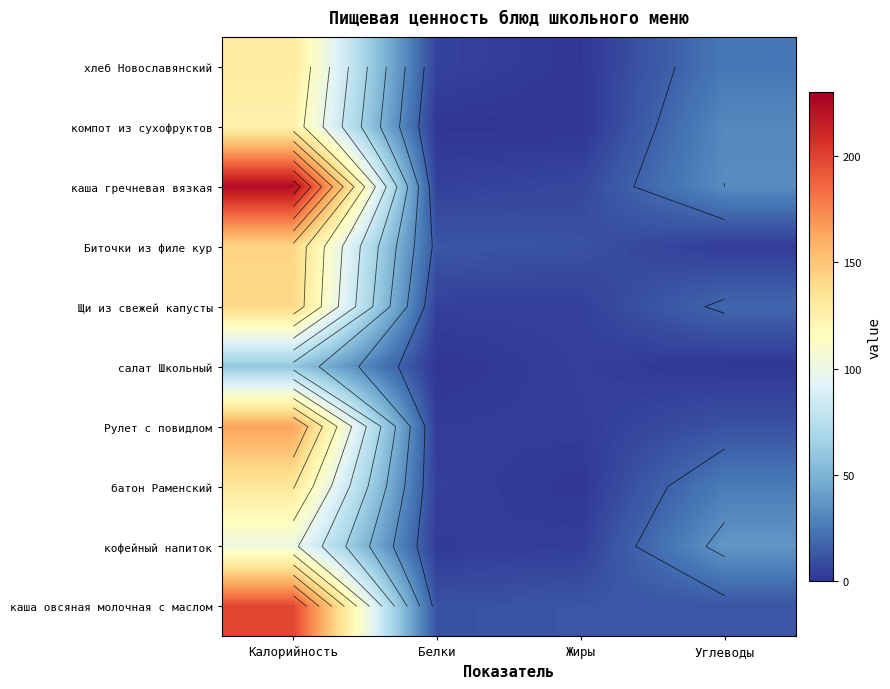

How many values in the Биточки из филе кур series are below 11?

2